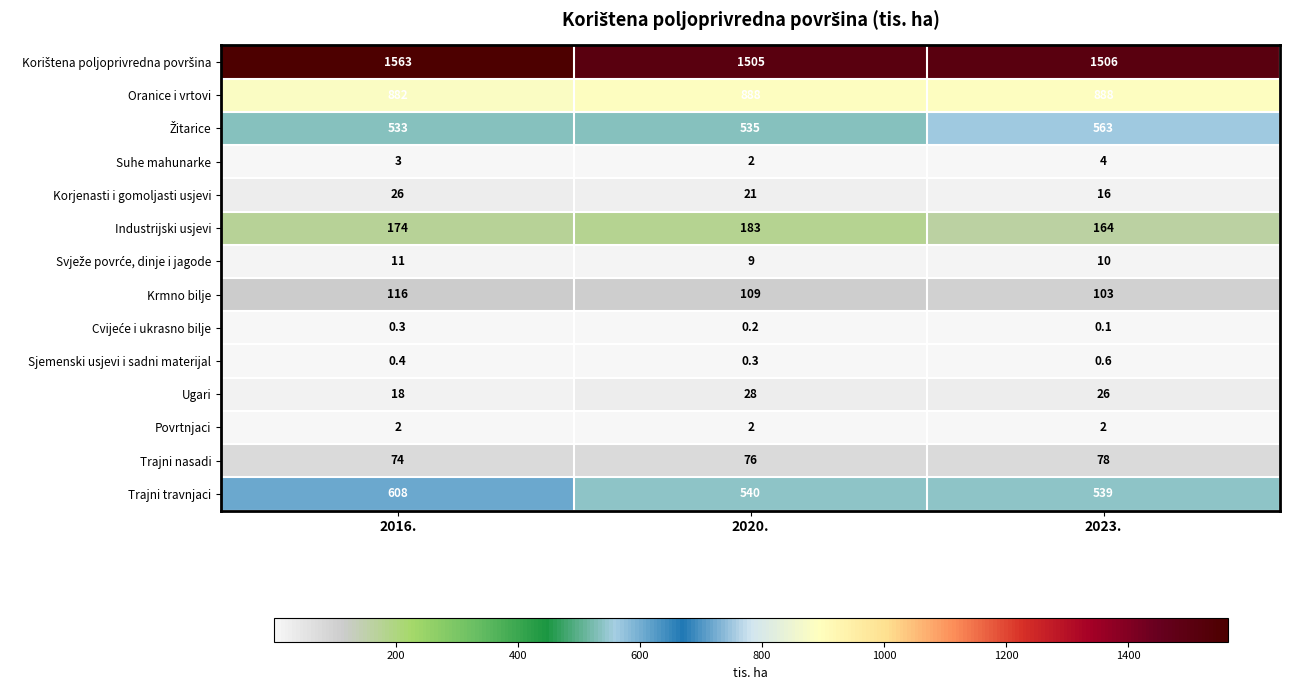

The value of Suhe mahunarke at 2016. is 4.7. True or false?

False